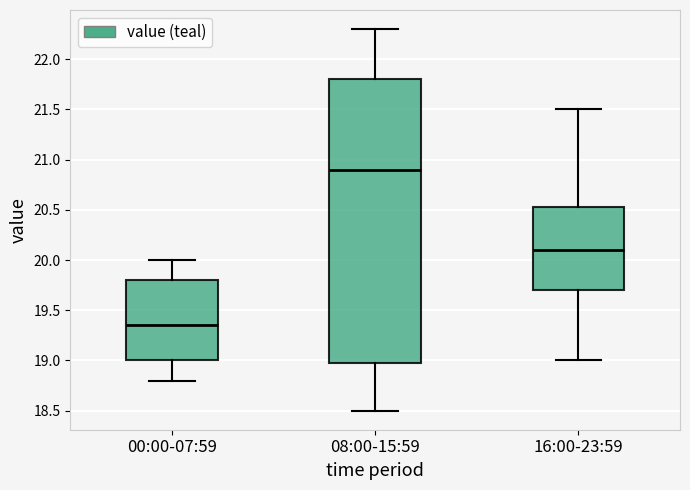

Which box is the tallest, from its lower edge to its upper edge?

08:00-15:59